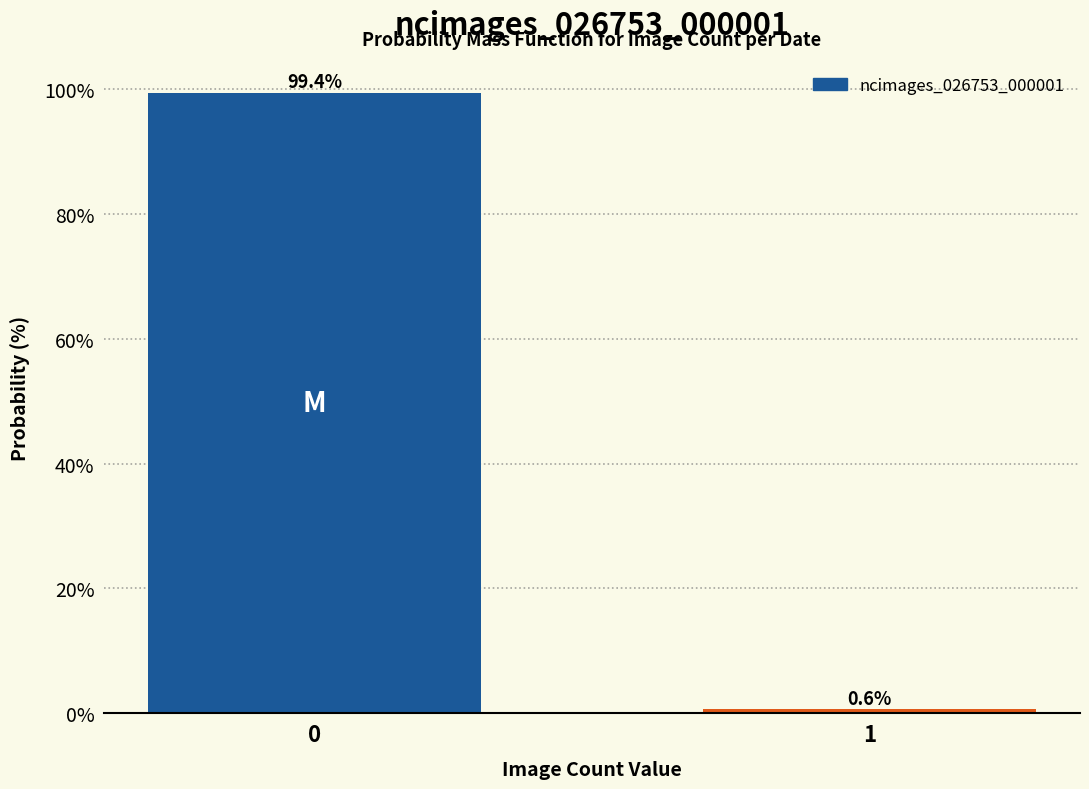

Reading left to right, transcribe all the data shown in this chart.

0=99.4	1=0.6